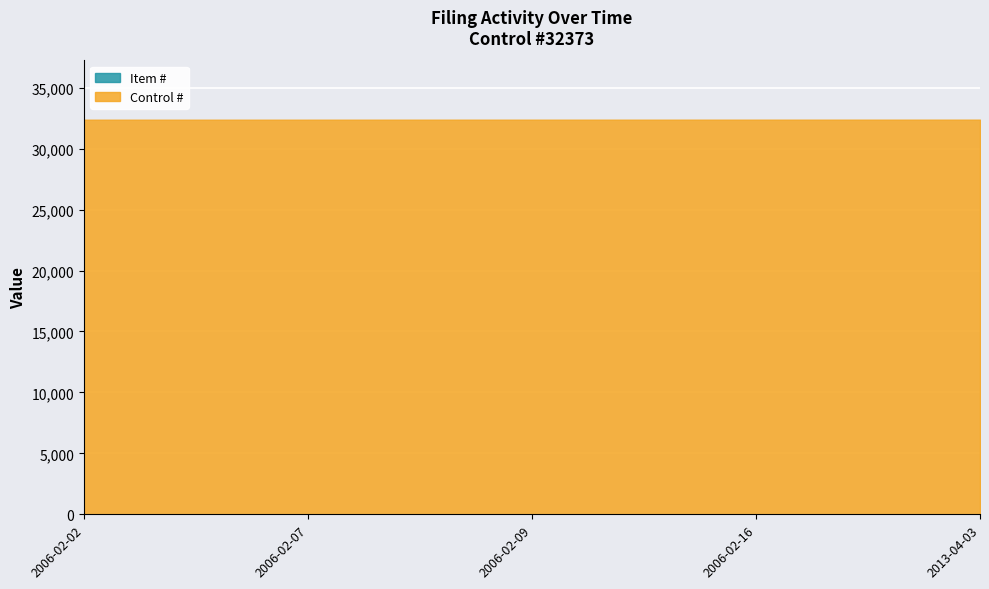

What is the value of the Item # point at the 1st from the left?

1